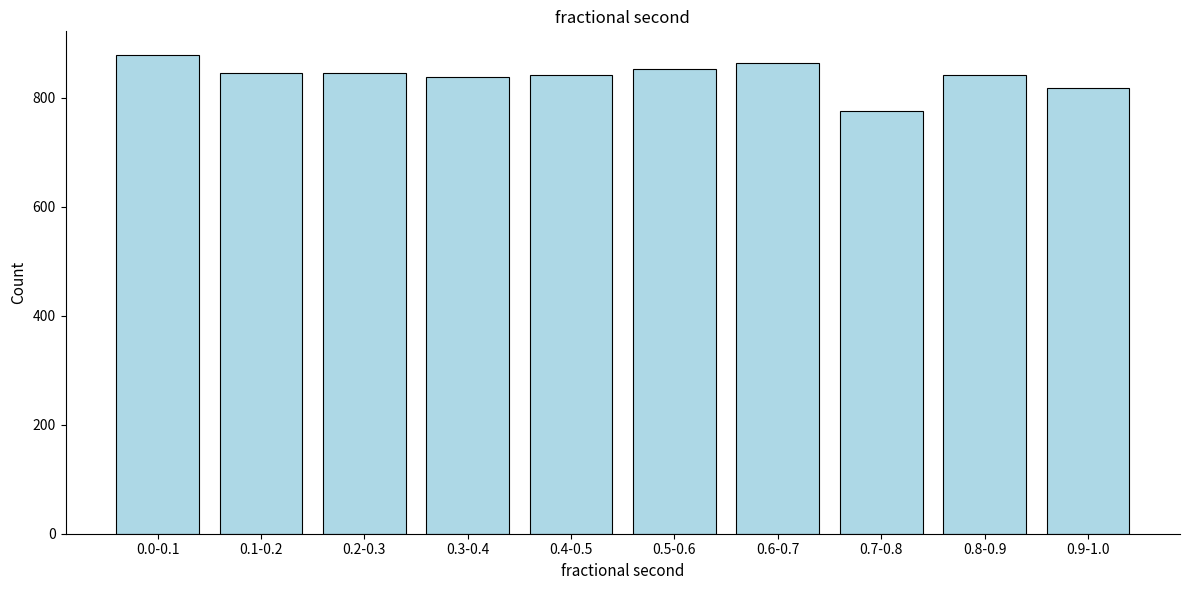

What is the label of the 3rd bar from the left?

0.2-0.3